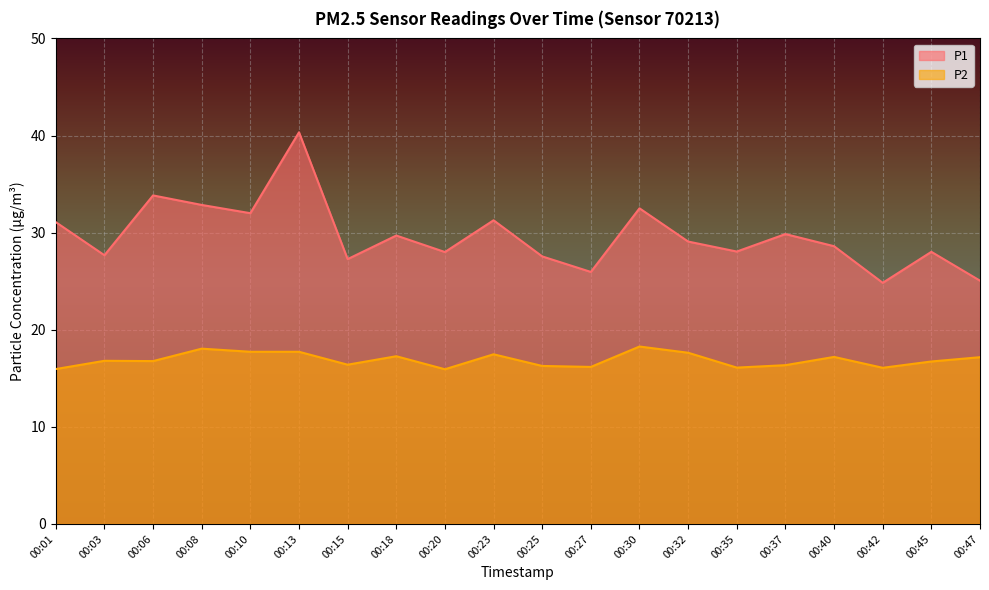

At which label does P2 first exceed 16?

00:03